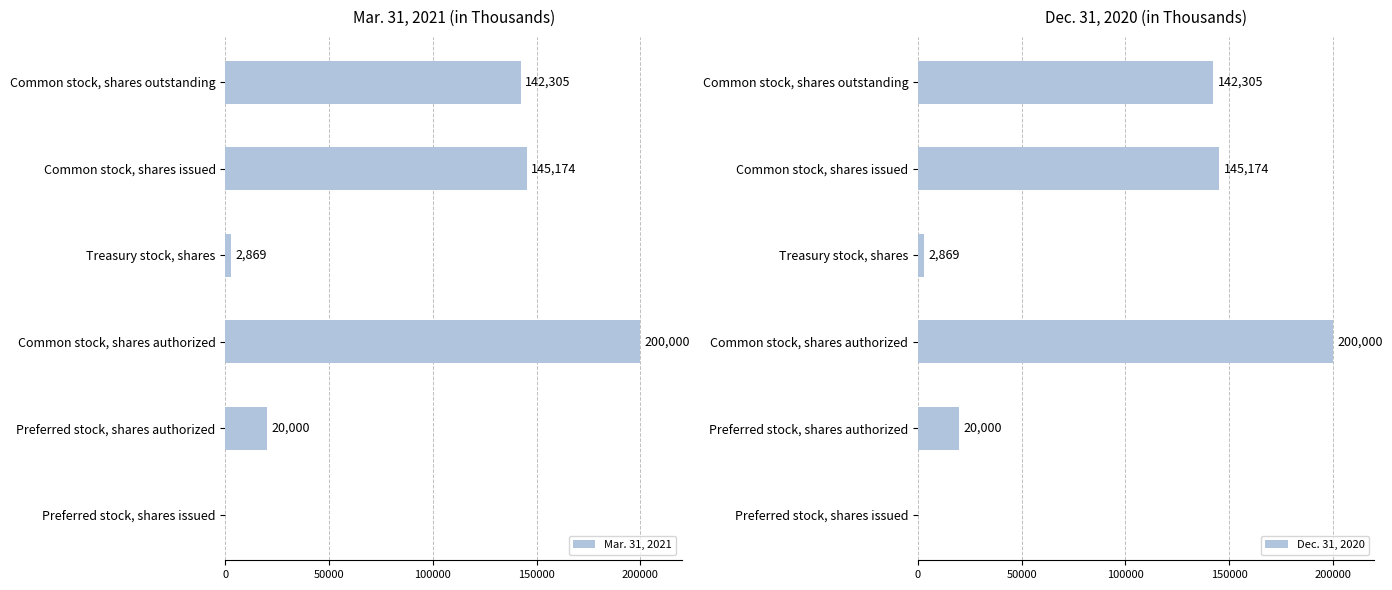

Which series has the largest range (max minus min)?

Mar. 31, 2021